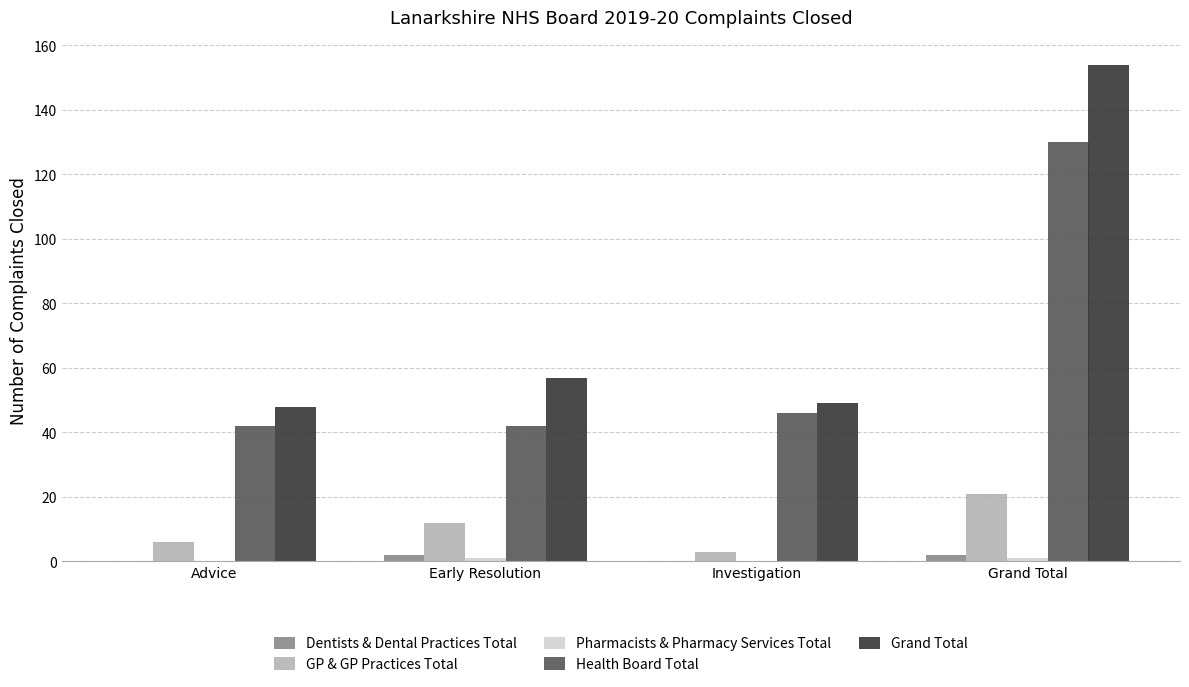

Where is Grand Total nearest to the value 101?

Early Resolution